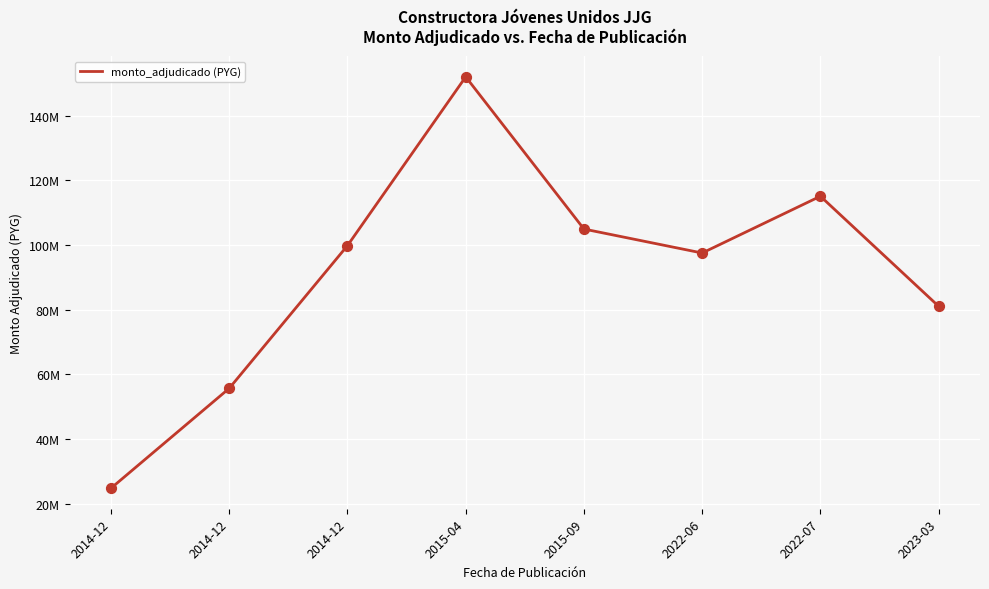

What is the change in value from 2014-12 to 2015-09?

+80161945